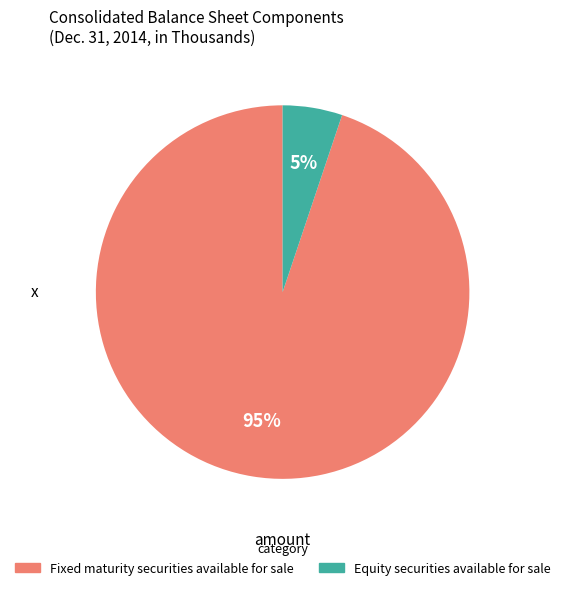

Between Fixed maturity securities available for sale and Equity securities available for sale, which is larger?

Fixed maturity securities available for sale